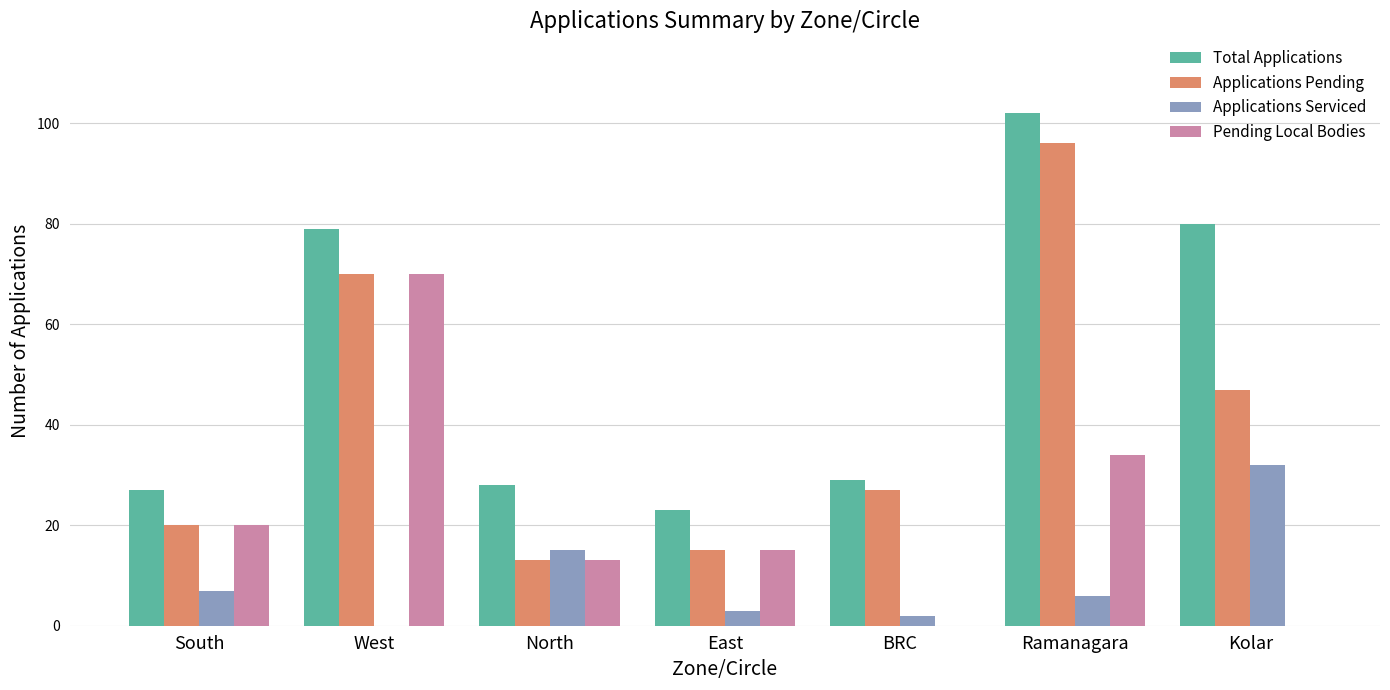

What is the total value across all series at Ramanagara?

238